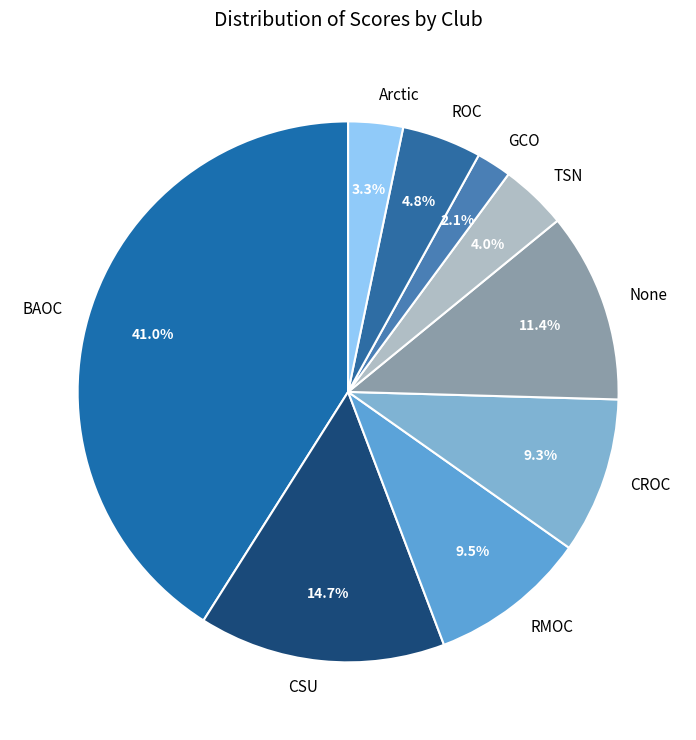

Does CROC account for over 50% of the chart?

No